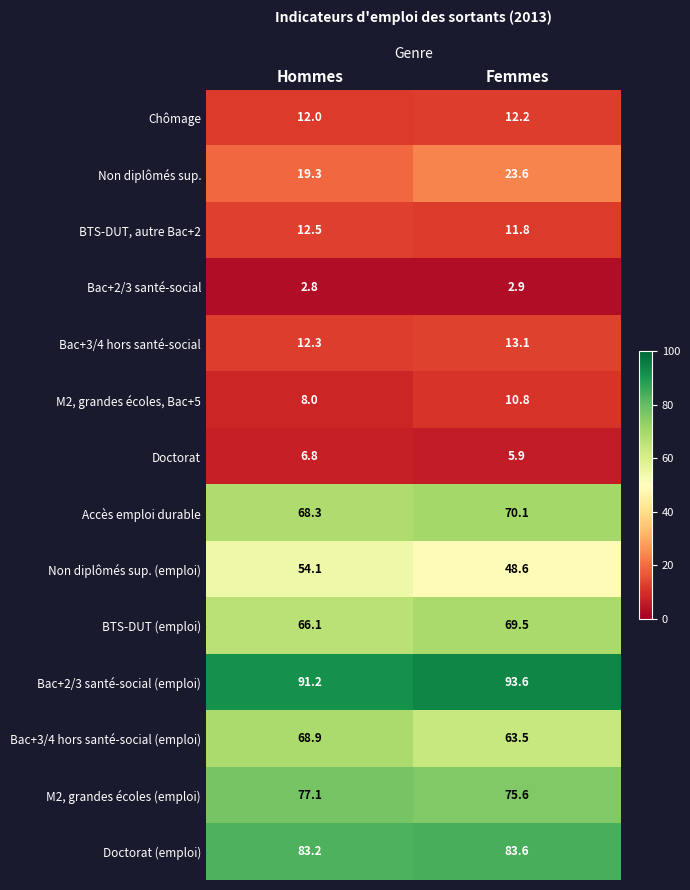

Which series has the widest spread of values?

Non diplômés sup. (emploi)